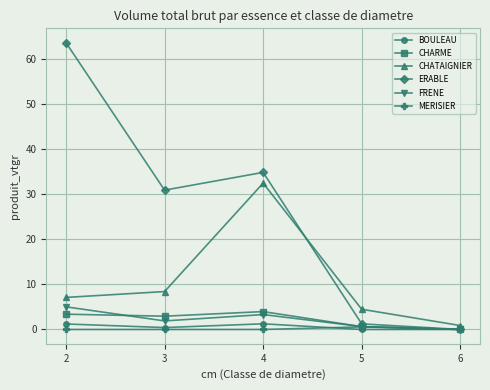

How many categories are shown in the chart?

5